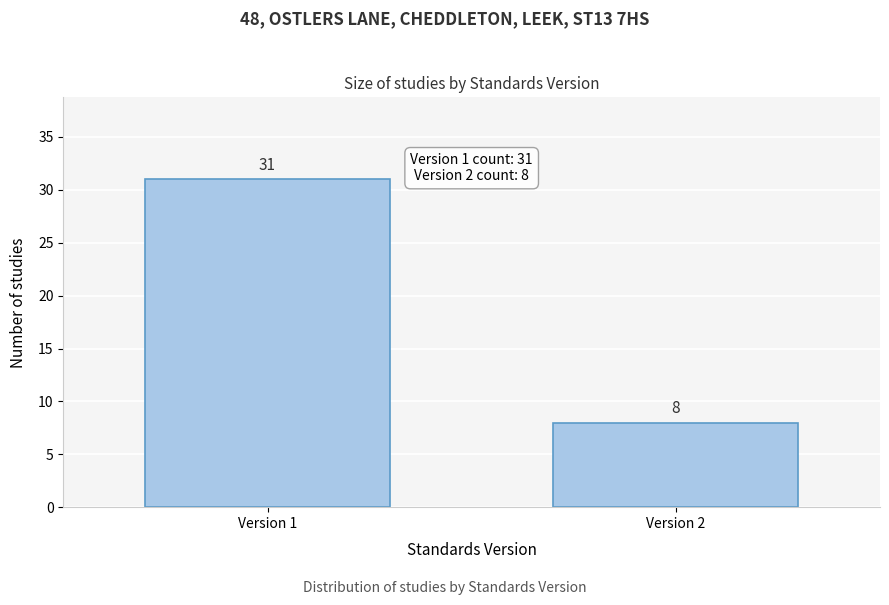

Reading right to left, list all the values displayed in this chart.

Version 2=8	Version 1=31